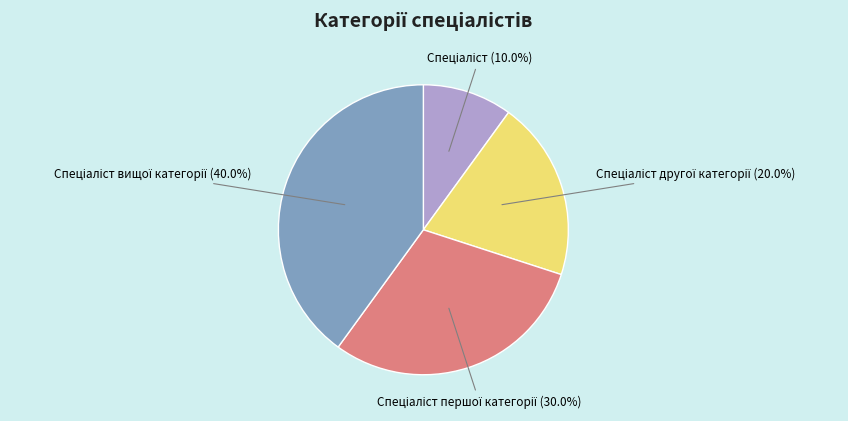

Does any single category account for the majority?

No